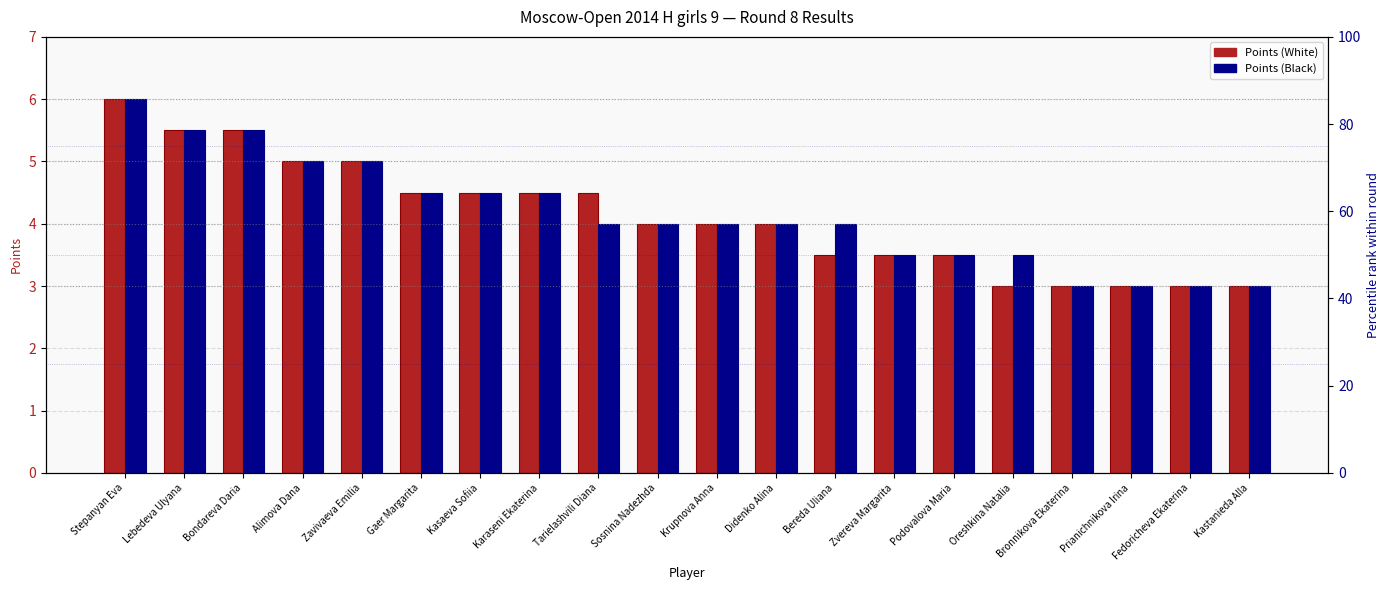

Rank the categories by Points (Black) value from highest to lowest.

Stepanyan Eva, Lebedeva Ulyana, Bondareva Daria, Alimova Dana, Zavivaeva Emilia, Gaer Margarita, Kasaeva Sofiia, Karaseni Ekaterina, Tarielashvili Diana, Sosnina Nadezhda, Krupnova Anna, Didenko Alina, Bereda Uliana, Zvereva Margarita, Podovalova Maria, Oreshkina Natalia, Bronnikova Ekaterina, Prianichnikova Irina, Fedoricheva Ekaterina, Kastanieda Alla